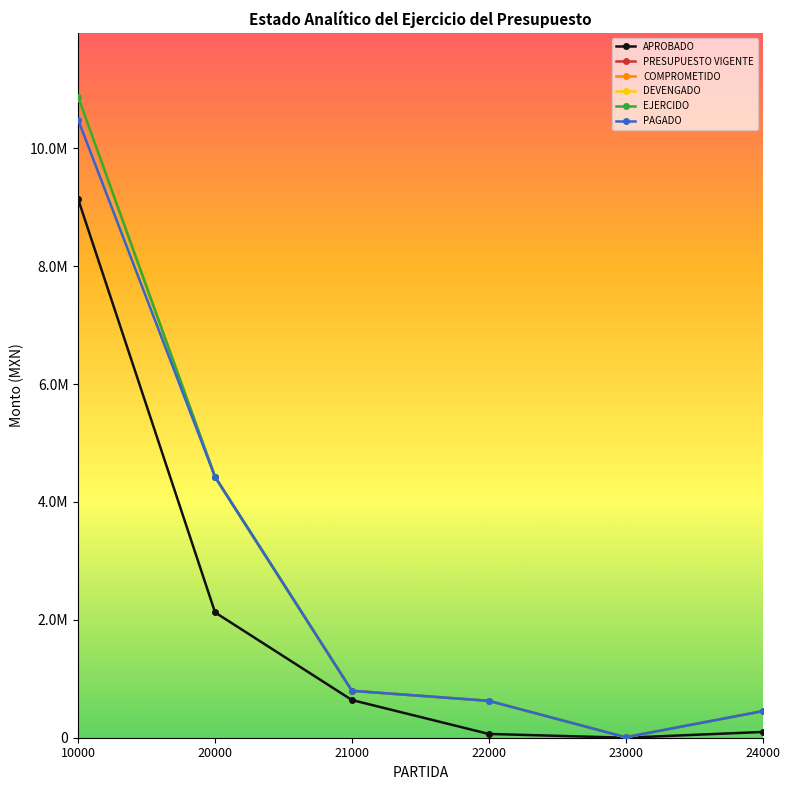

True or false: APROBADO and PAGADO cross at least once.

False